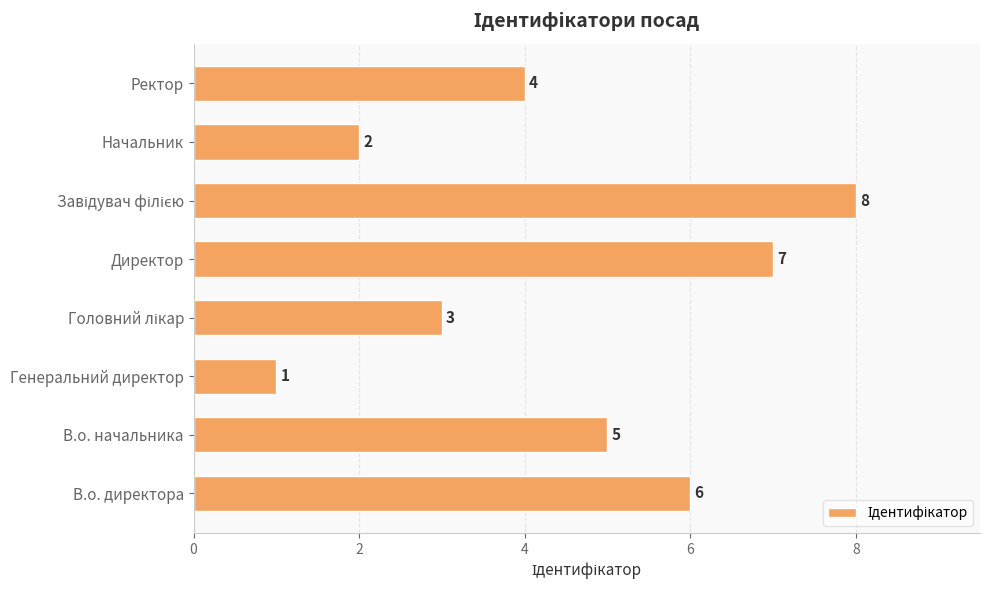

What is the change in value from Генеральний директор to Директор?

+6